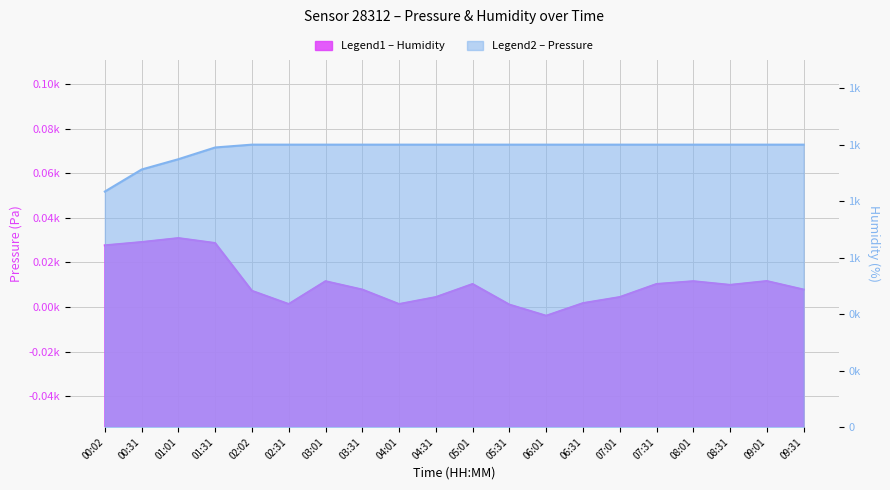

What is the approximate value of humidity at 09:01?

100.0